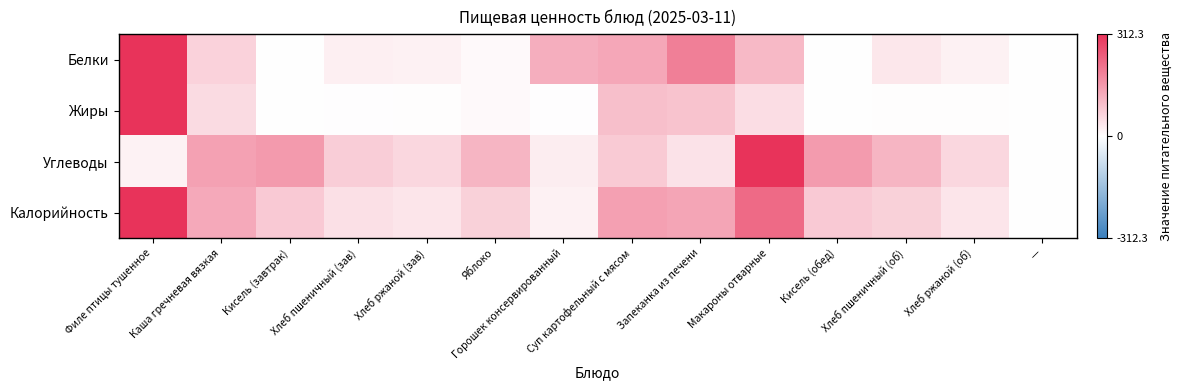

At Филе птицы тушенное, list the series in order from largest to smallest.

Белки, Жиры, Калорийность, Углеводы